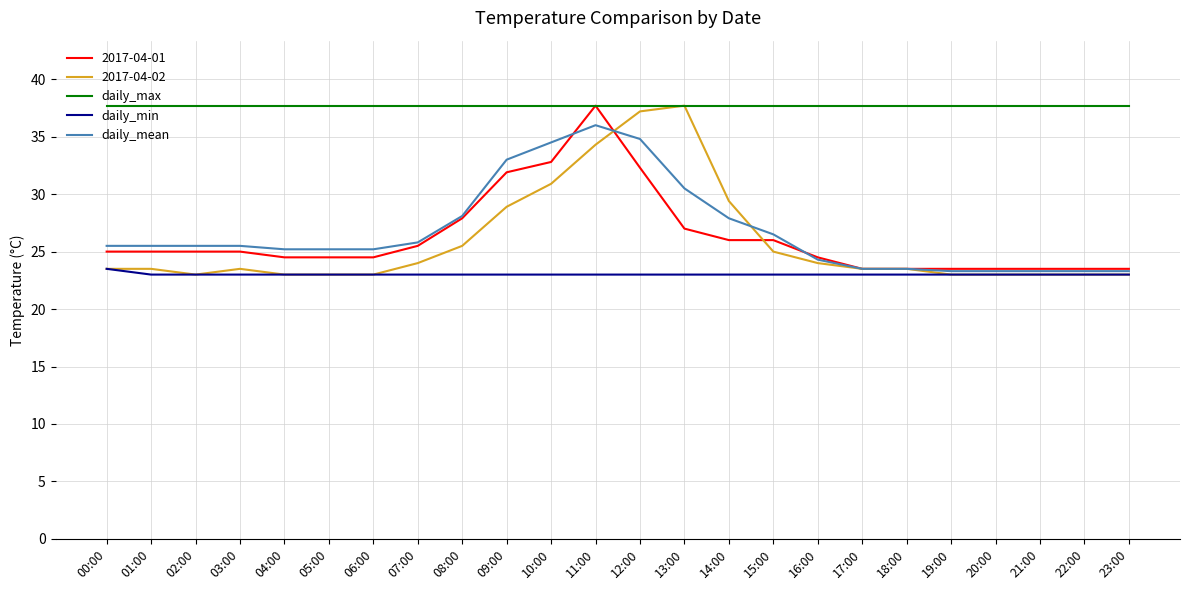

What position from the left is 07:00?

8